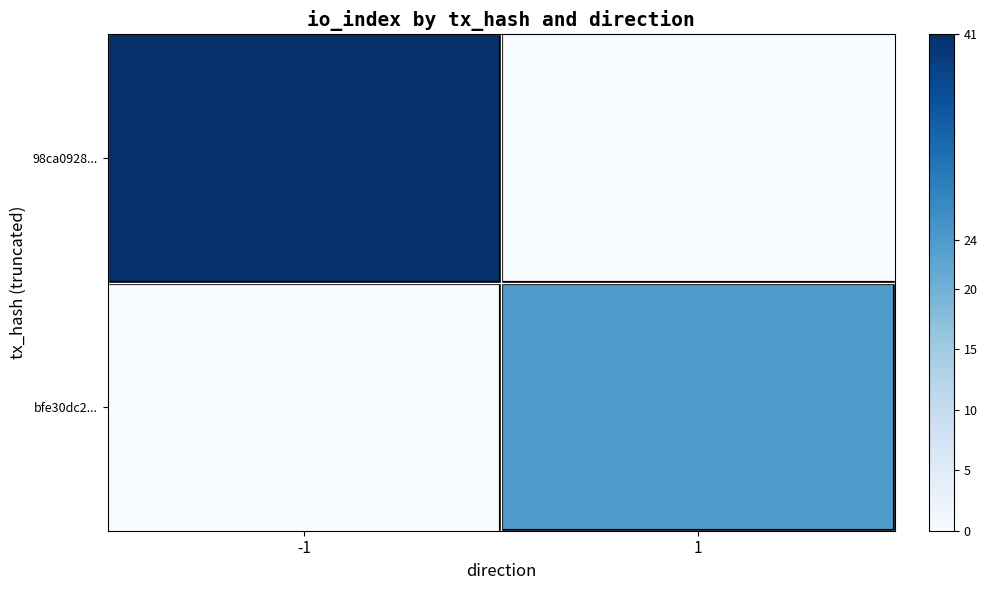

What is the difference between the highest and lowest values at -1?

41